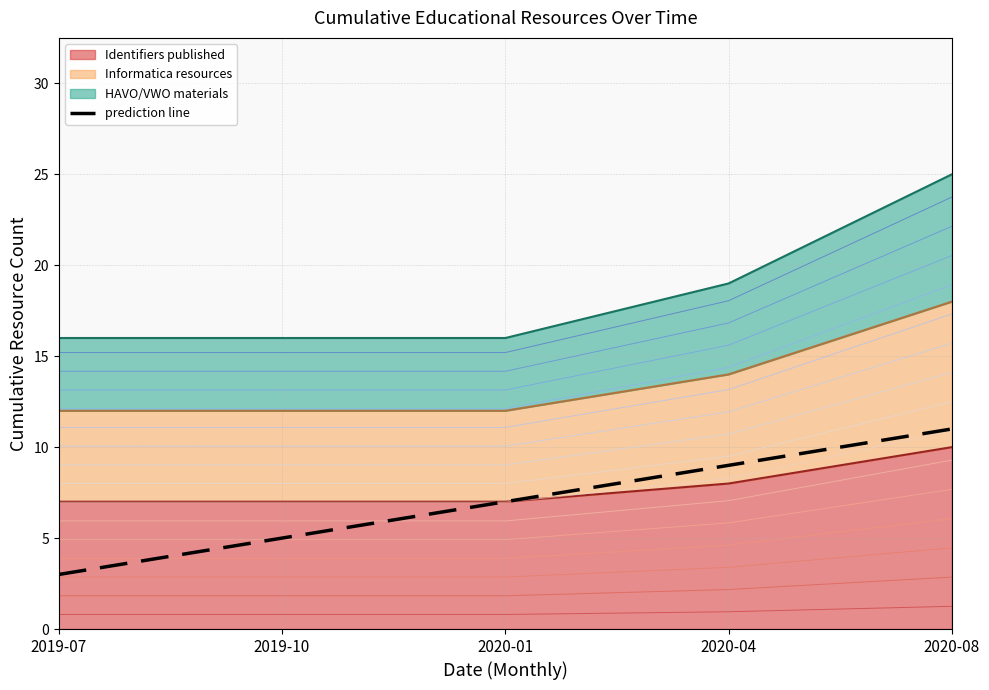

Reading left to right, list all the values displayed in this chart.

2019-07=3	2019-10=5	2020-01=7	2020-04=9	2020-08=11